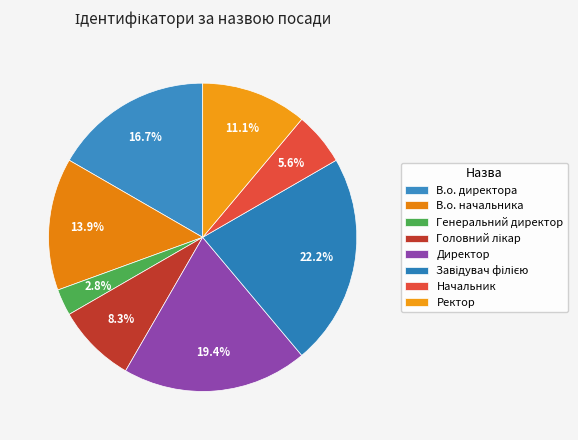

To the nearest percent, what is the difference between the В.о. начальника and В.о. директора slice percentages?

3%